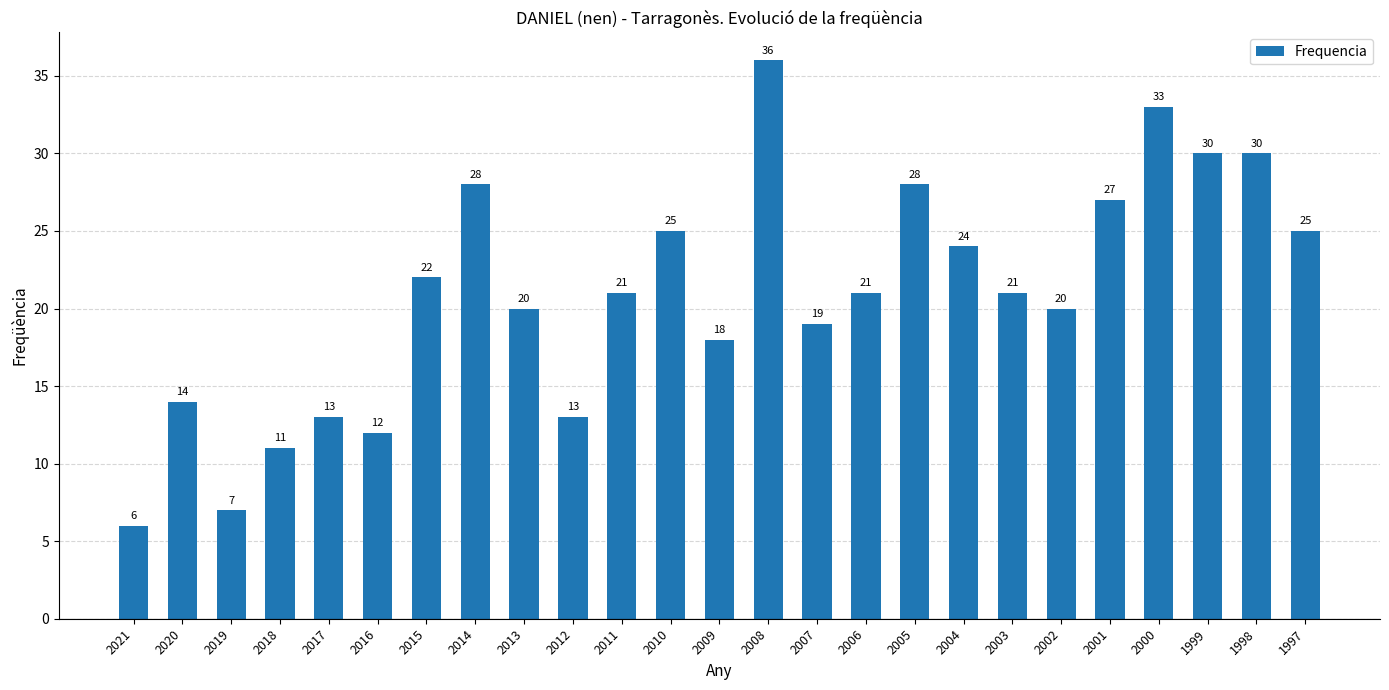

What is the value of the 22nd bar from the left?

33